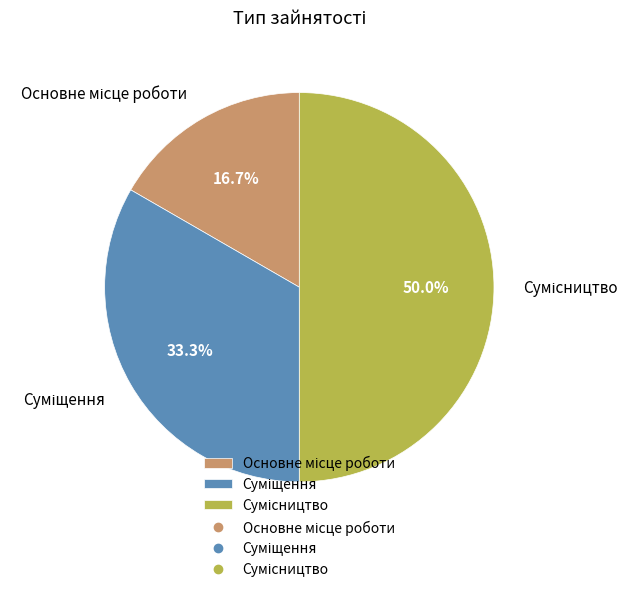

Combined, do Суміщення and Сумісництво account for over 50%?

Yes